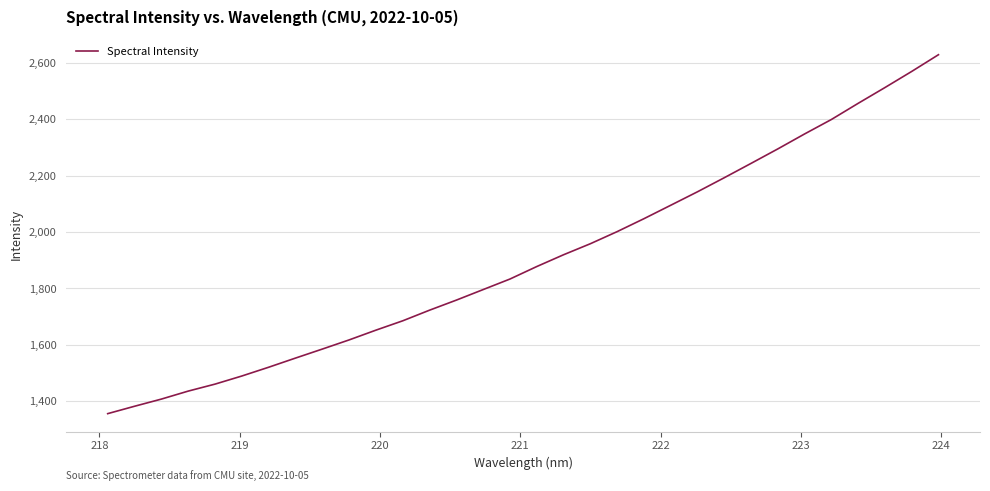

How many lines are shown in the chart?

1